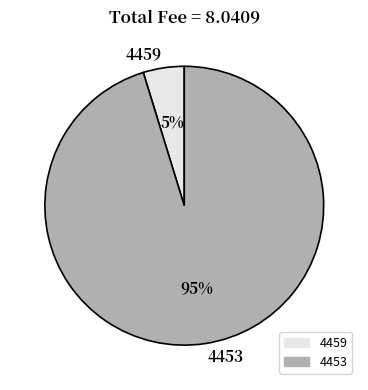

What is the smallest slice in the pie chart?

4459